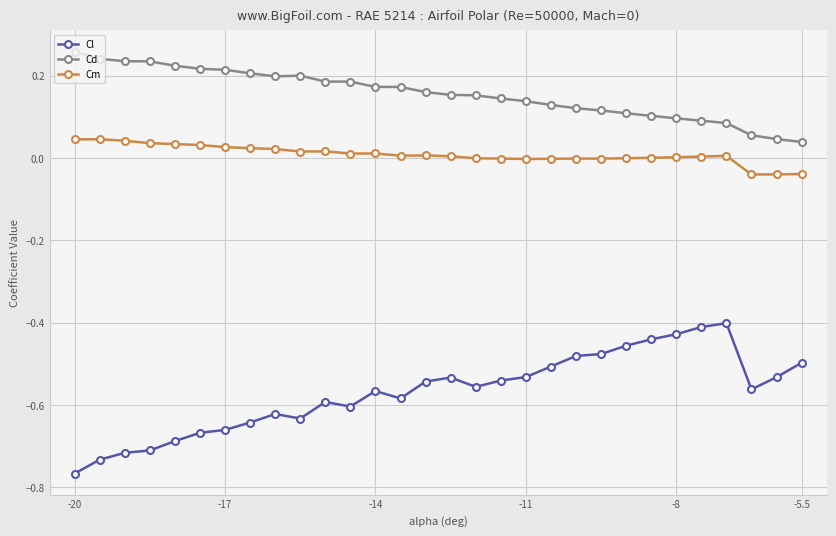

In Cd, how many points are higher than both neighbors (excluding endpoints)?

1